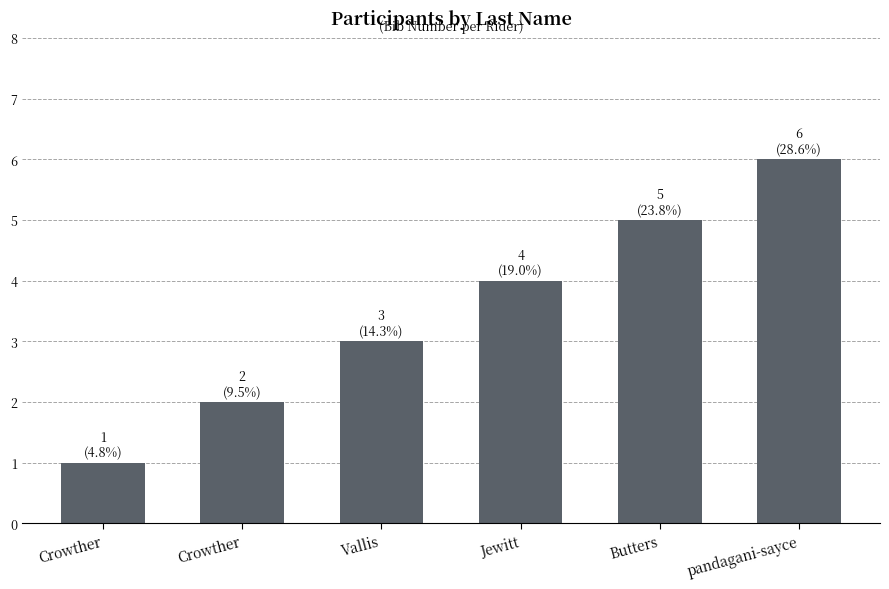

Are the bars horizontal?

No